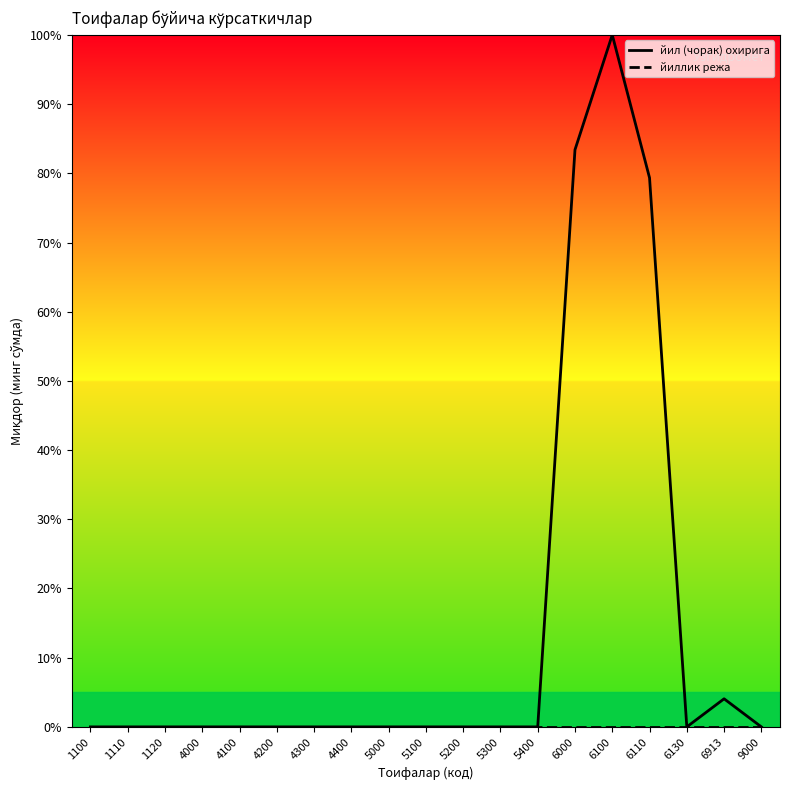

How many distinct data groups are displayed?

2